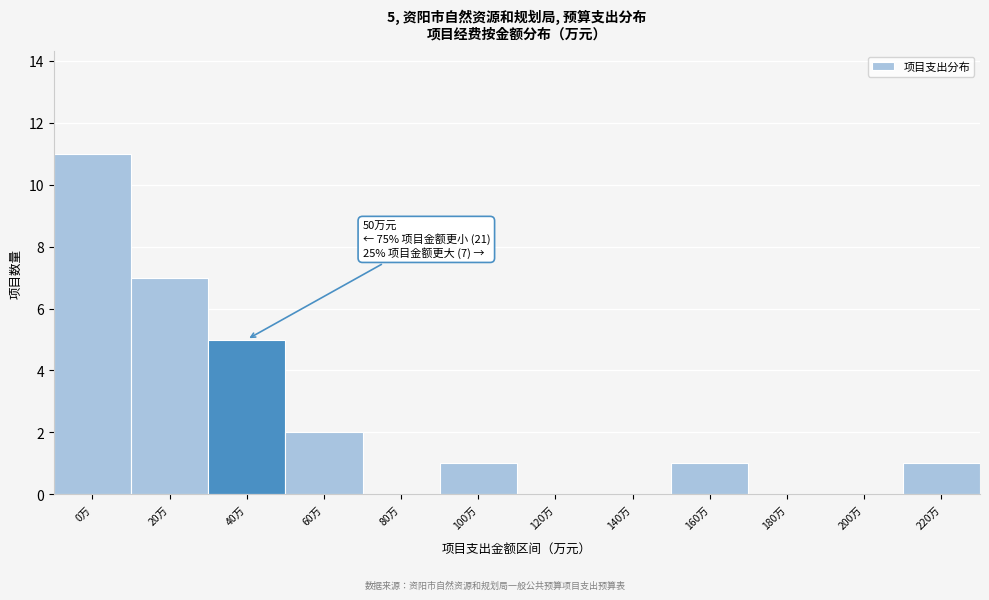

Reading left to right, extract all data points from this chart.

0万=11	20万=7	40万=5	60万=2	80万=0	100万=1	120万=0	140万=0	160万=1	180万=0	200万=0	220万=1